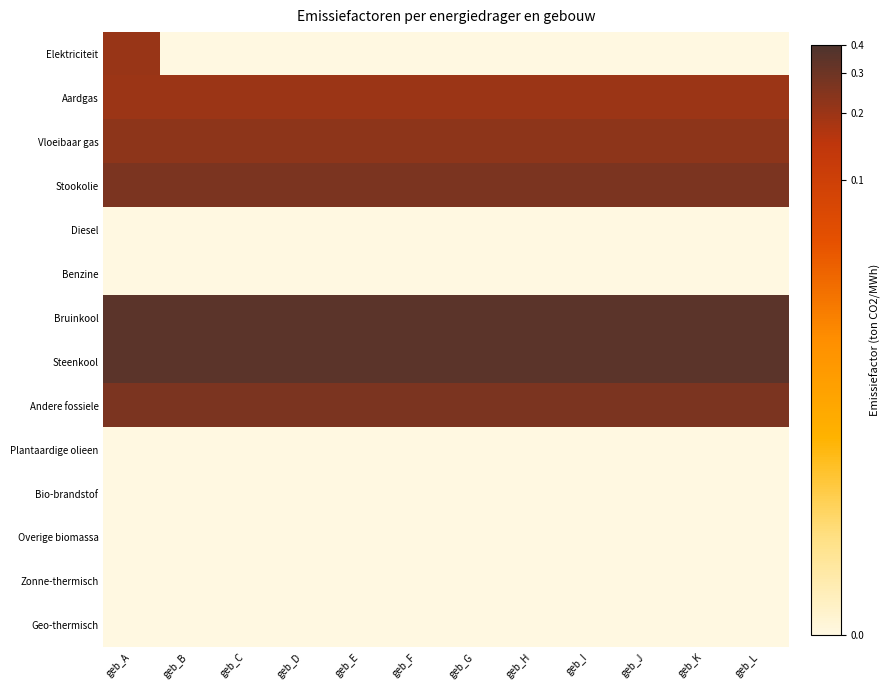

Count the number of data series in this chart.

14